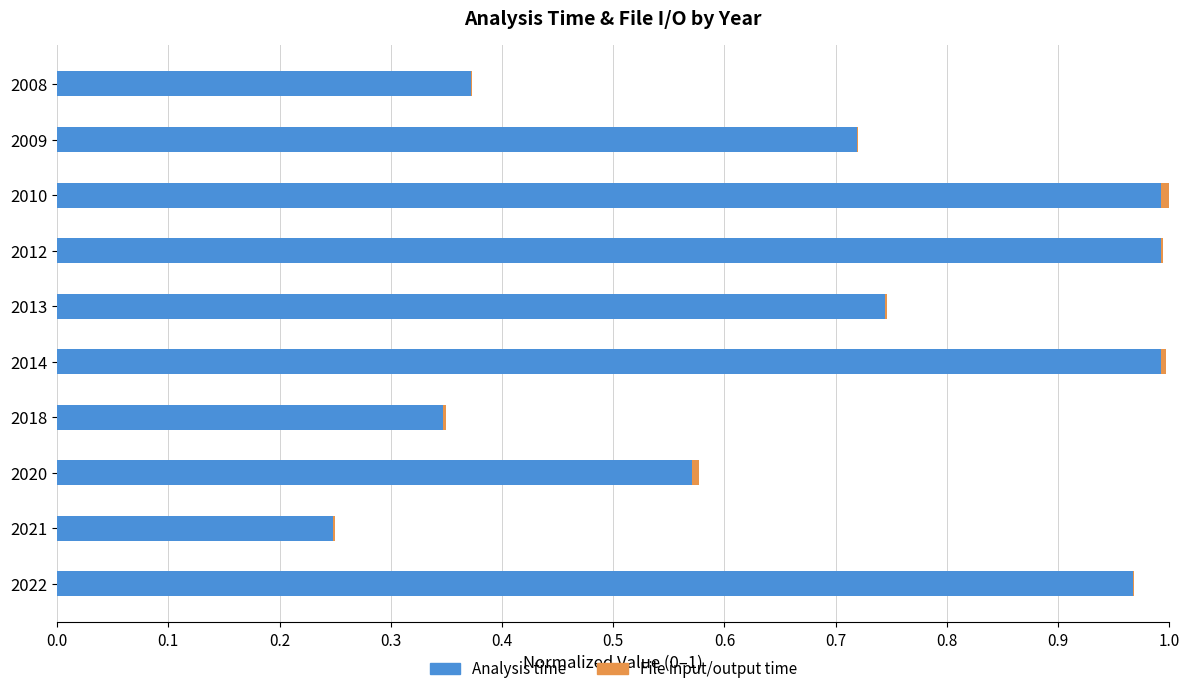

Is it true that Analysis time equals 0.4 at 2021?

False